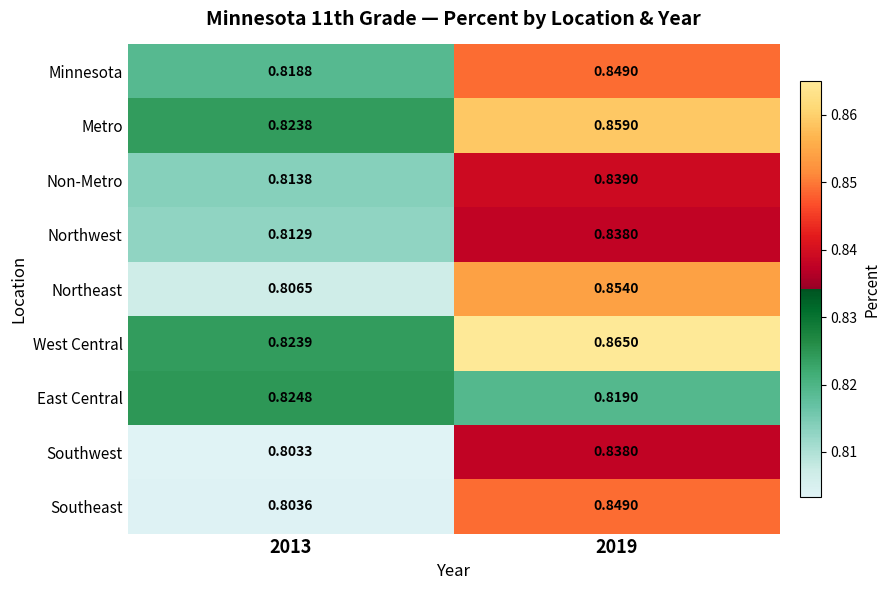

Which series has the largest range (max minus min)?

Northeast